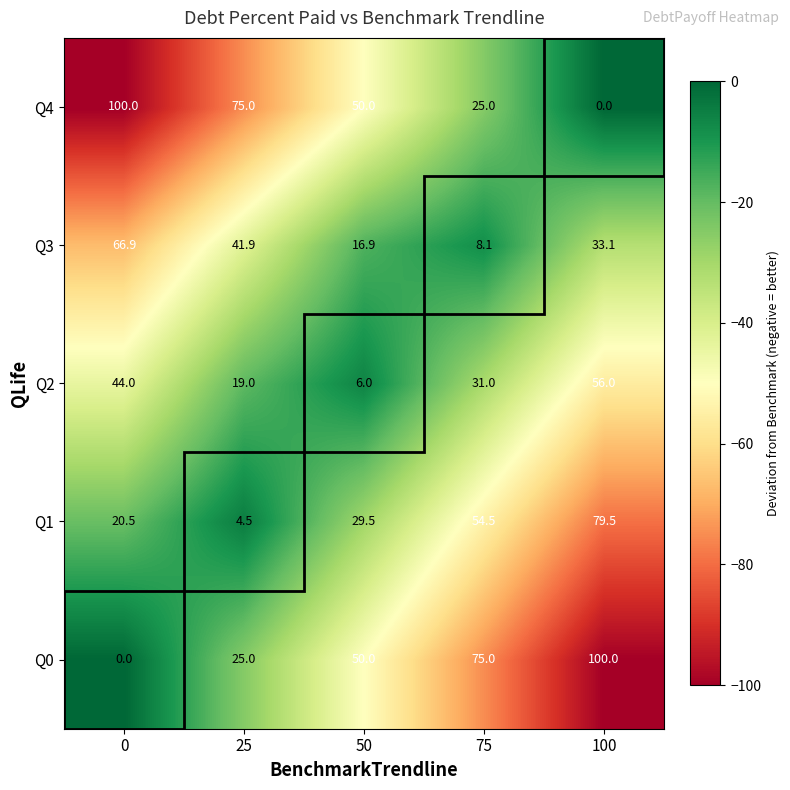

The Q2 series shows 19.0 at 25. True or false?

True